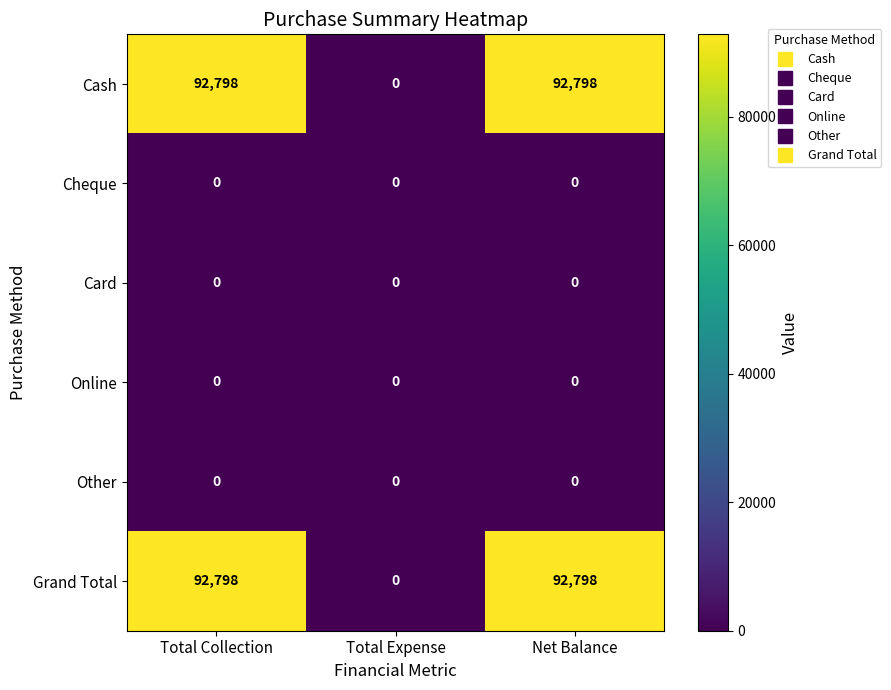

At how many categories does at least one series exceed 11238?

2